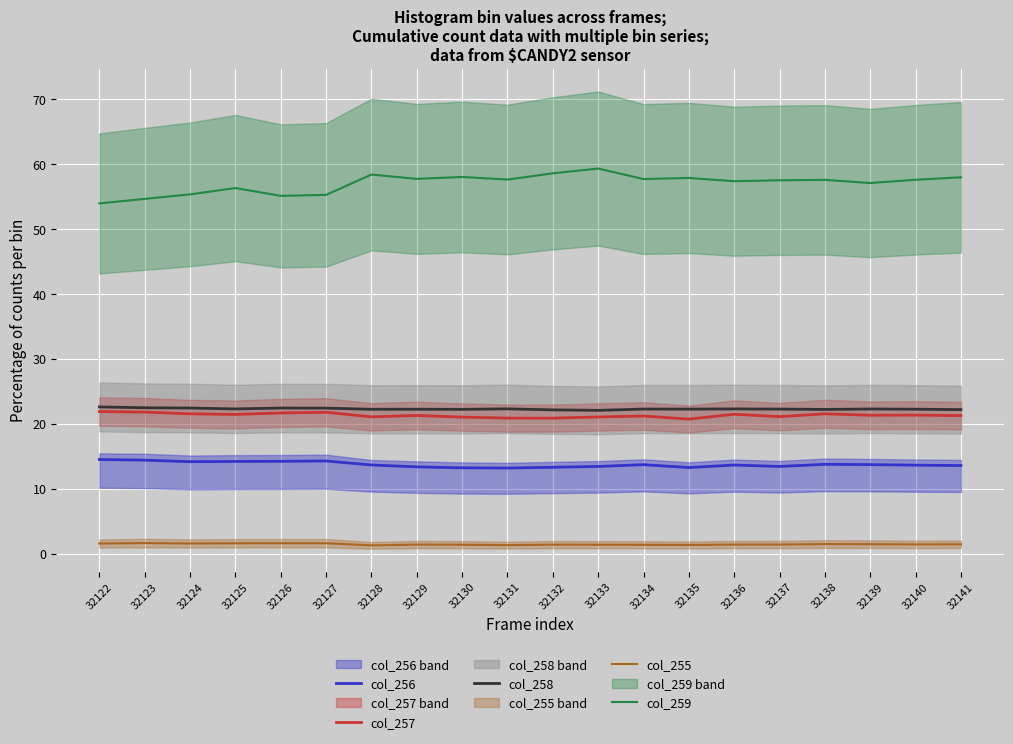

Where is the first local minimum for col_257?

32125